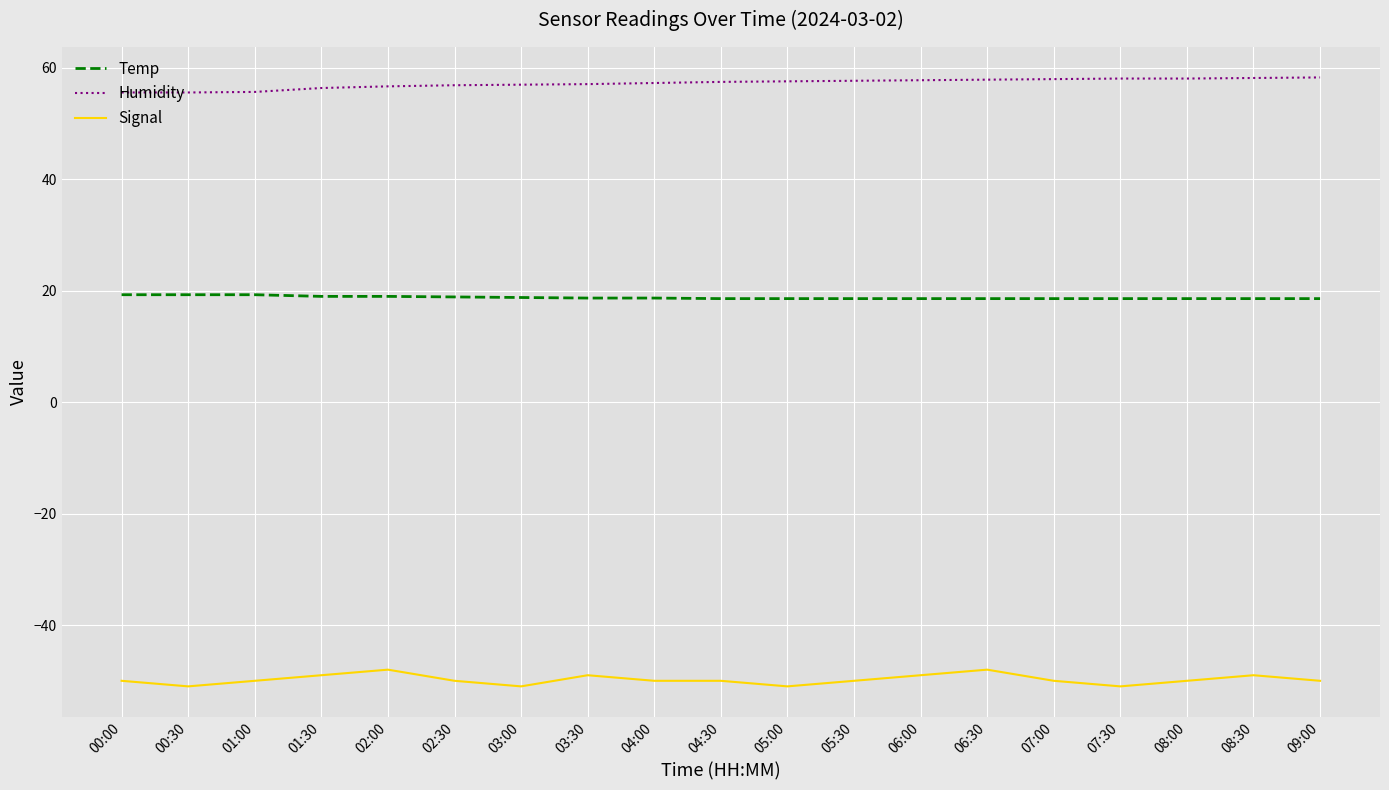

What is the maximum value shown in the chart?

58.3